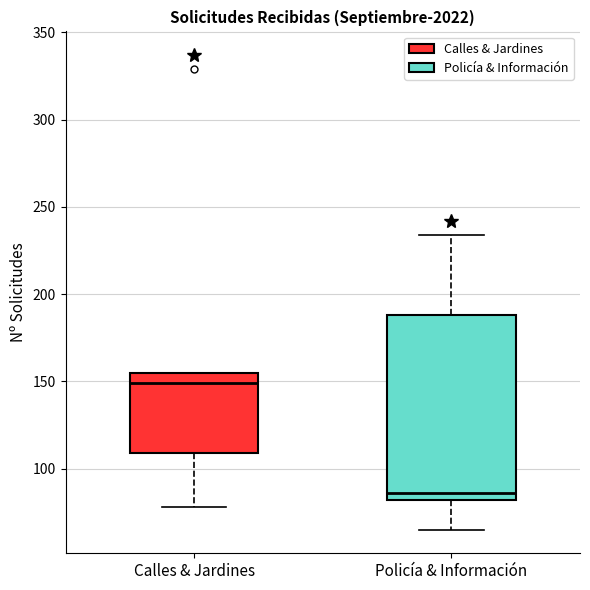

Comparing the boxes themselves (not the whiskers), which one is the tallest?

Policía & Información